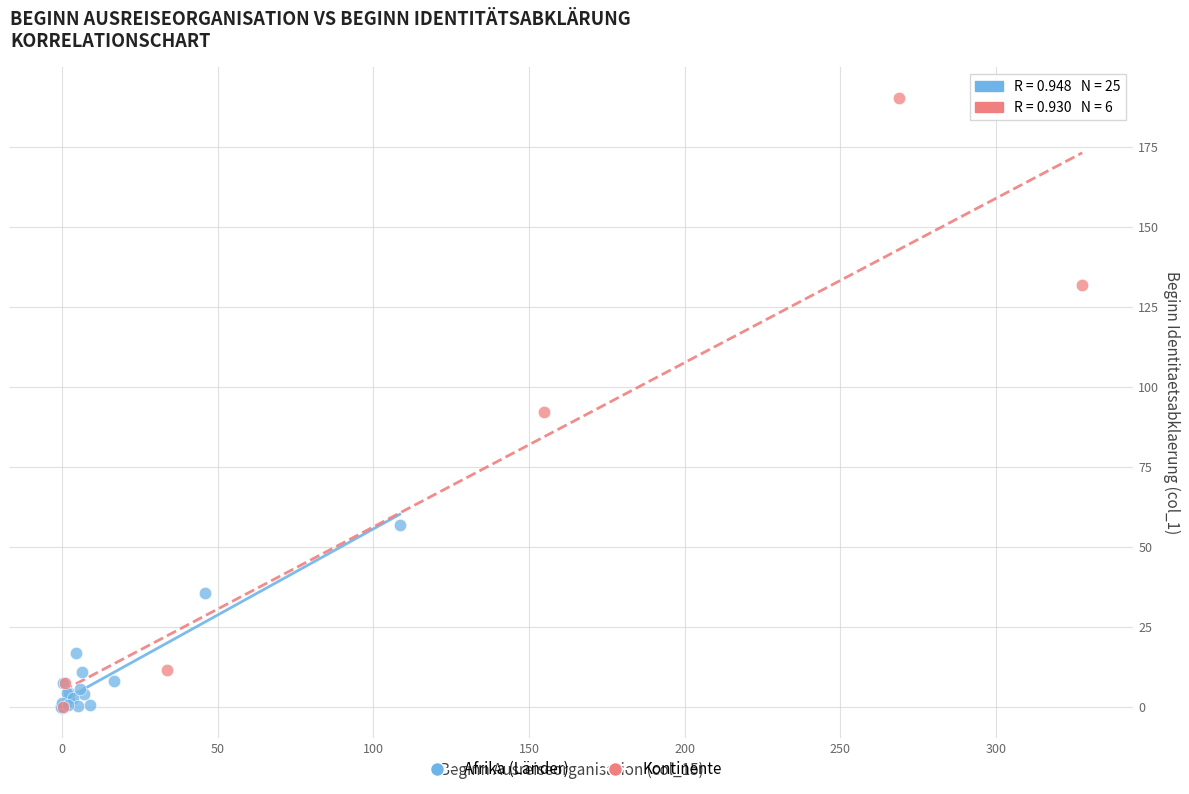

Which series has the largest Y range (max minus min)?

Kontinente